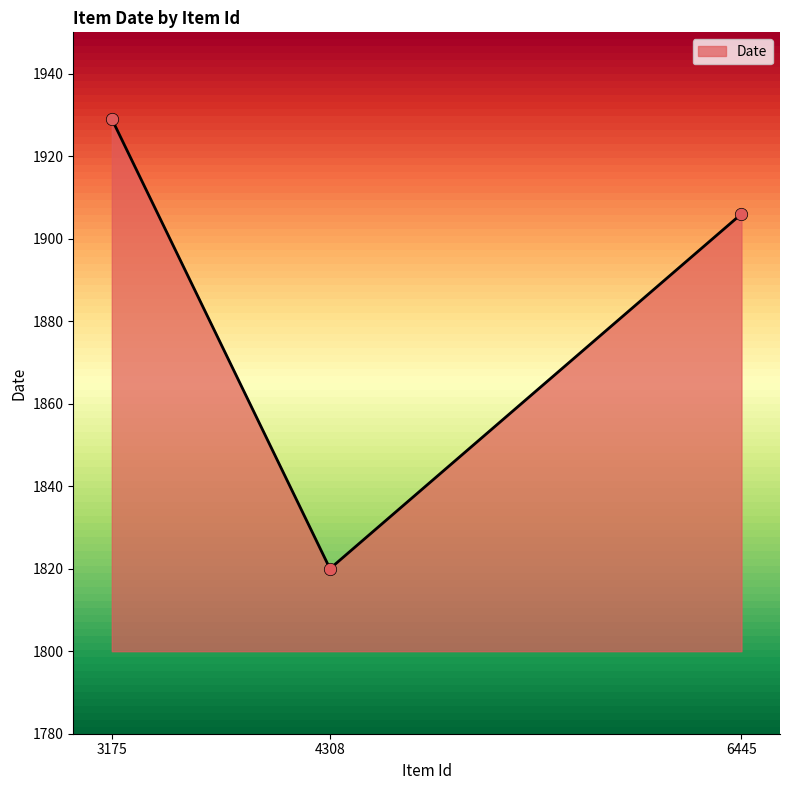

What is the change in value from 3175 to 4308?

-109